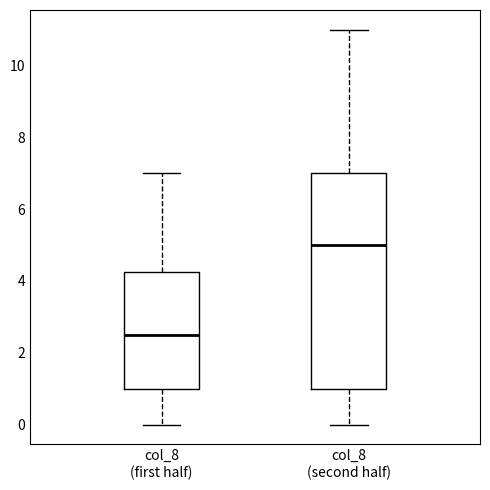

Which box is the tallest, from its lower edge to its upper edge?

col_8 (second half)